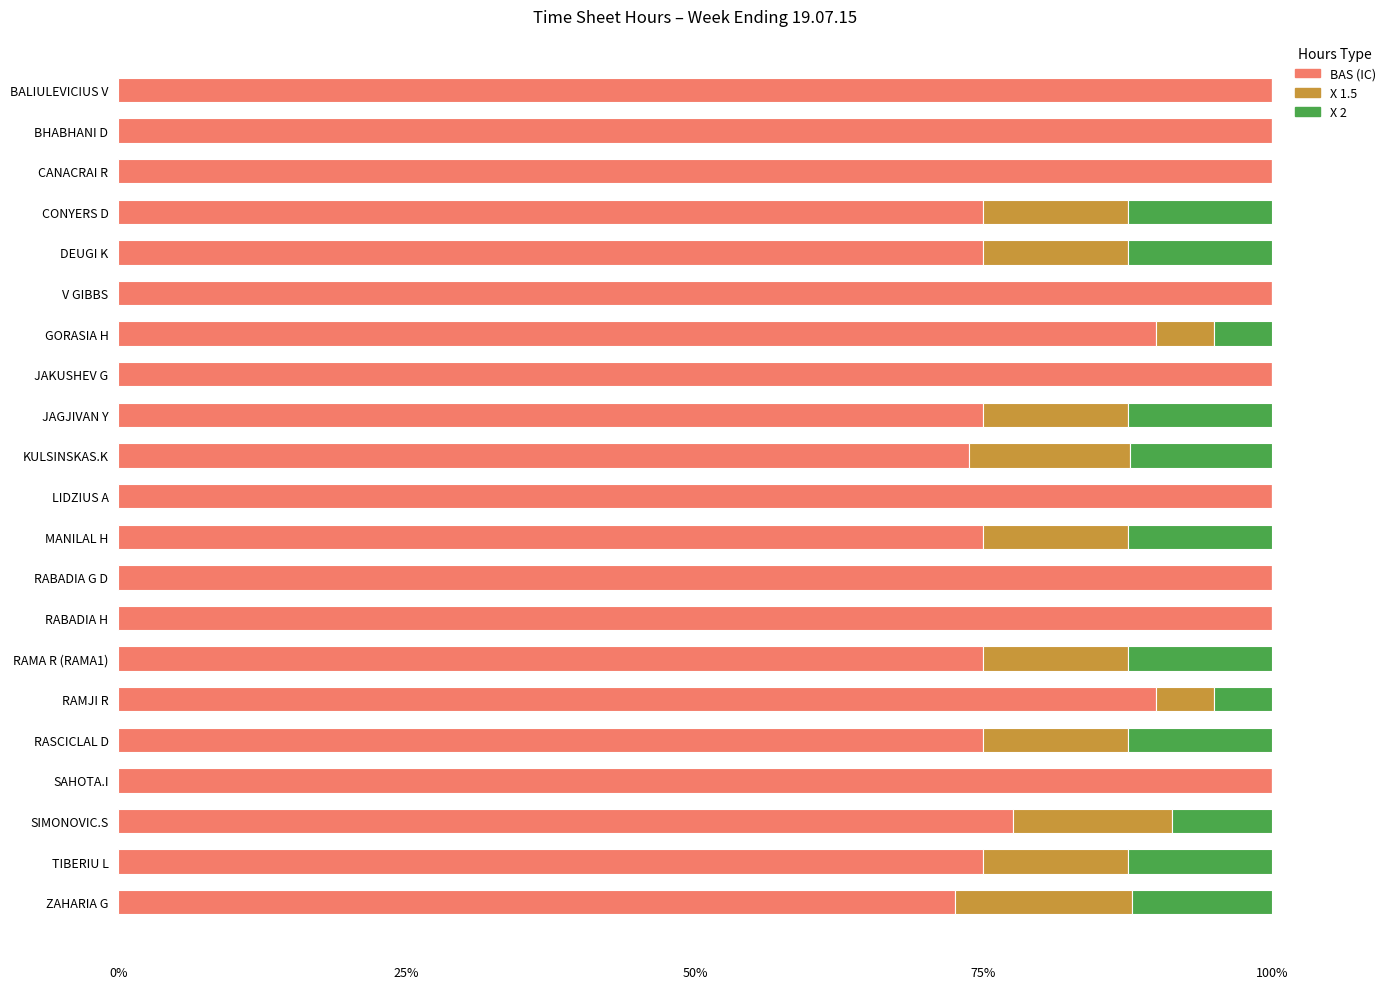

What value does the BAS (IC) series have at RAMJI R?

90.0